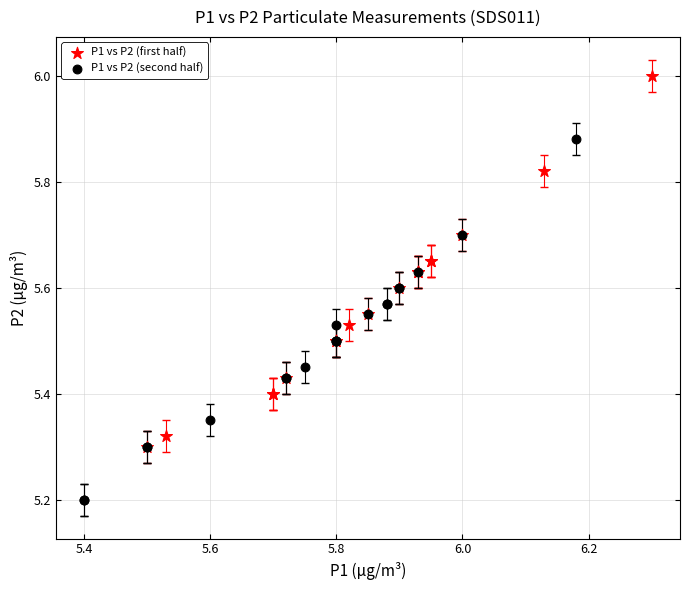

Which series reaches the maximum Y coordinate?

P1 vs P2 (first half)